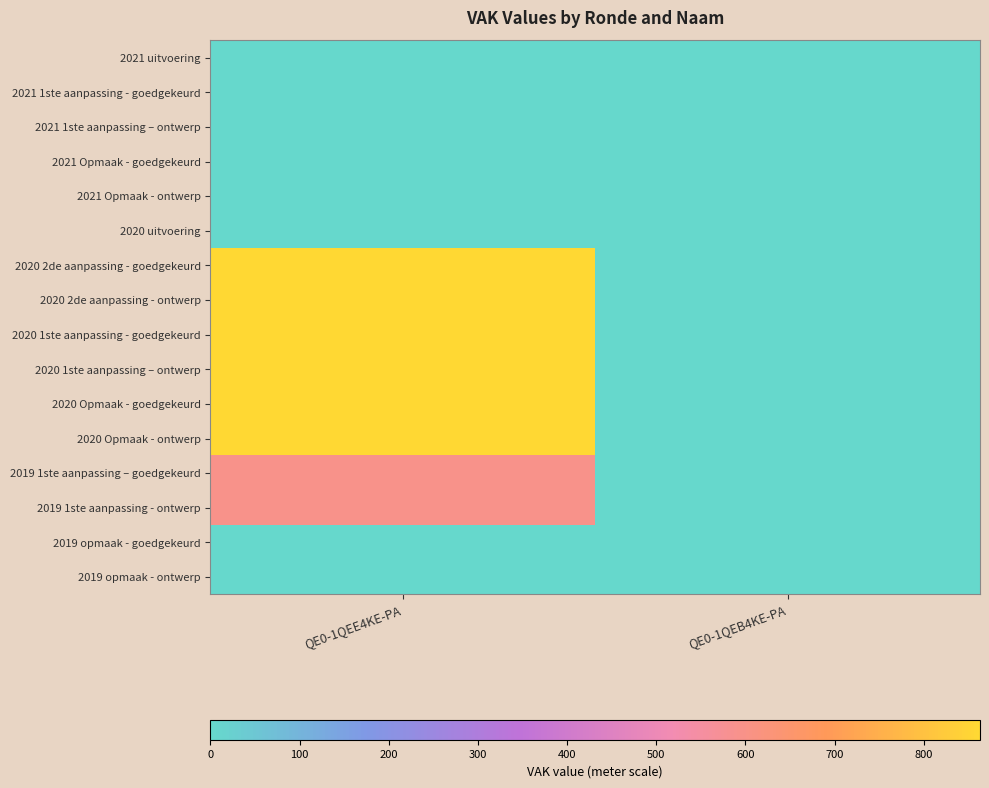

At which category does the chart reach its peak across all series?

QE0-1QEE4KE-PA